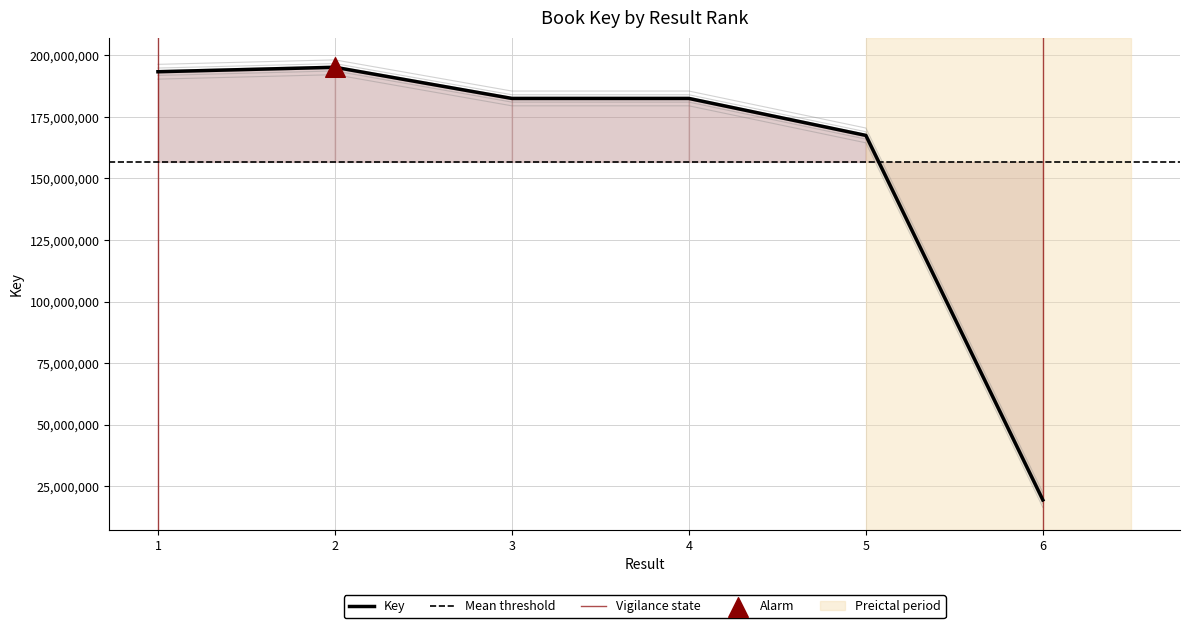

Between 2 and 3, which is larger?

2